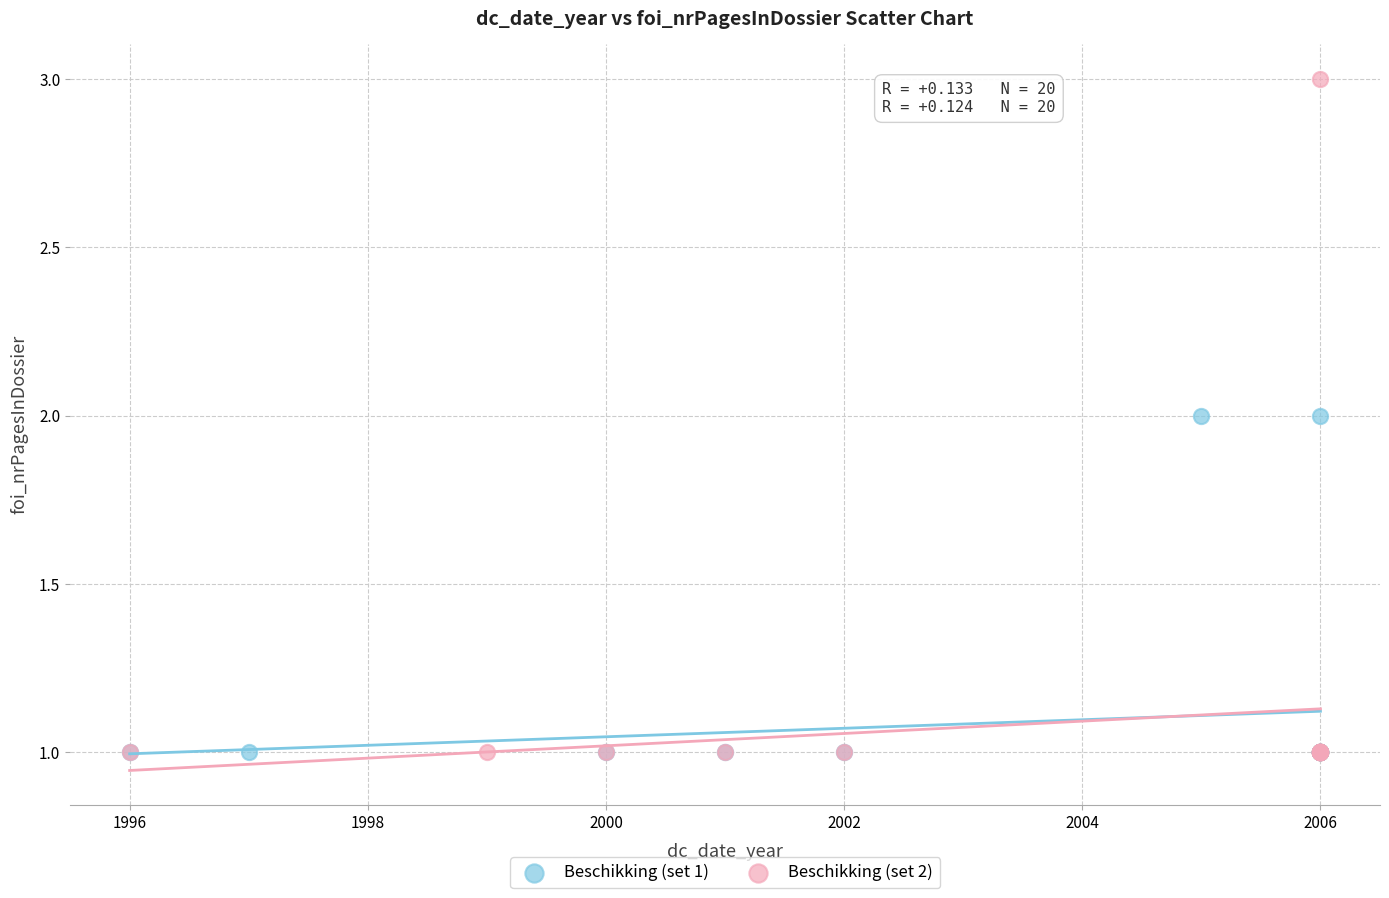

Which series reaches the maximum Y coordinate?

Beschikking (set 2)